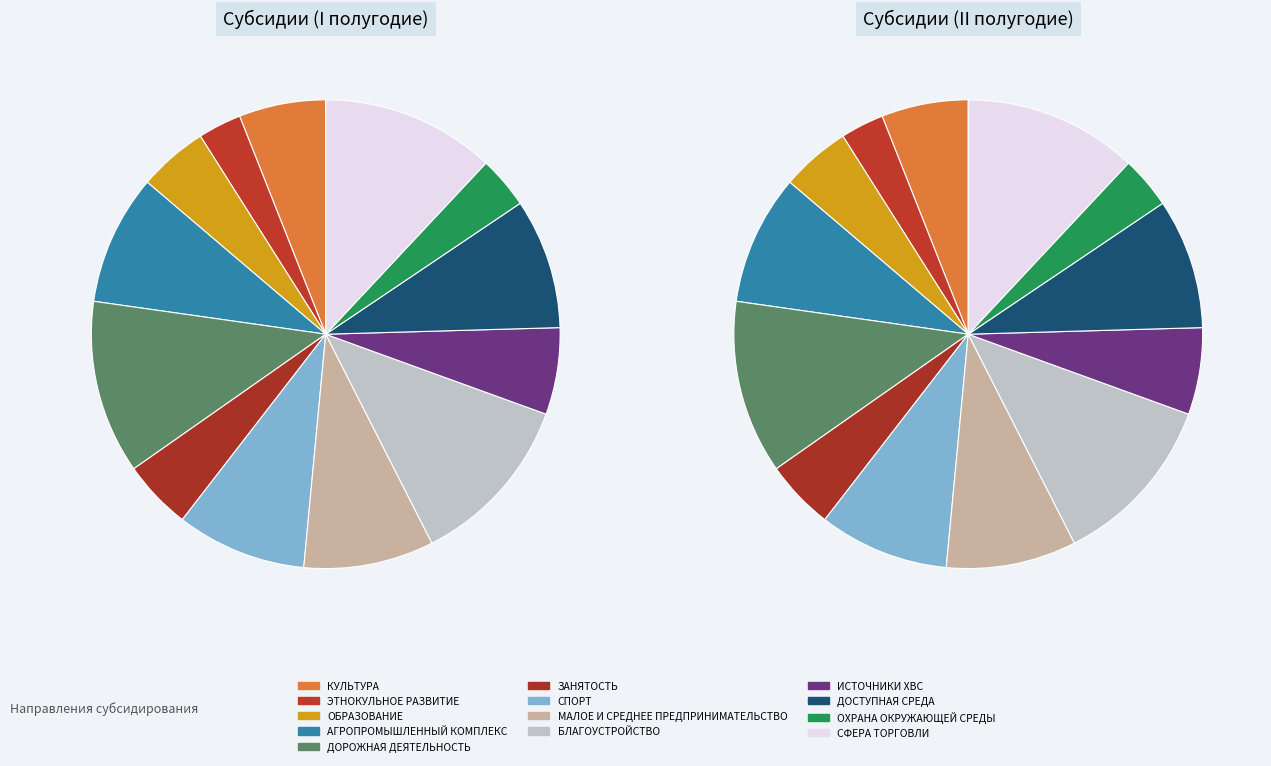

Is it true that КУЛЬТУРА is 6% of the pie?

True